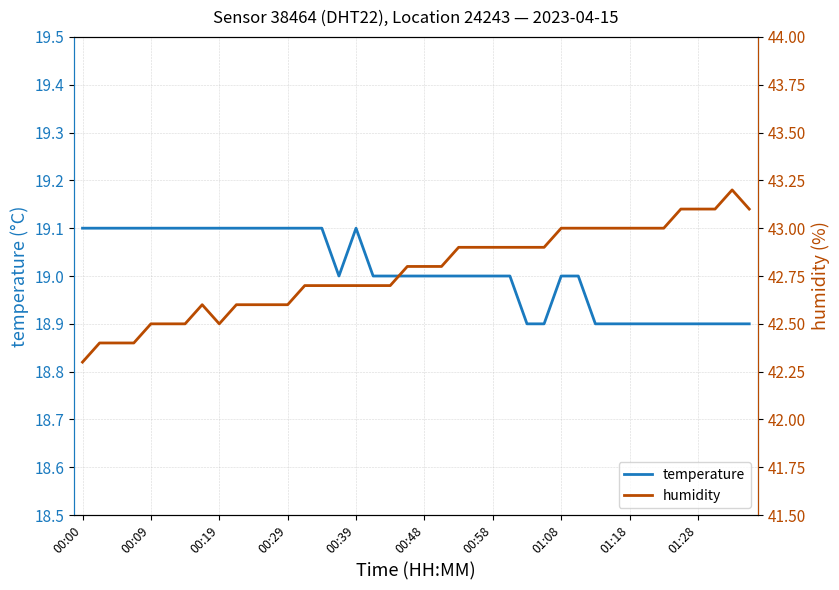

Which series has the widest spread of values?

humidity